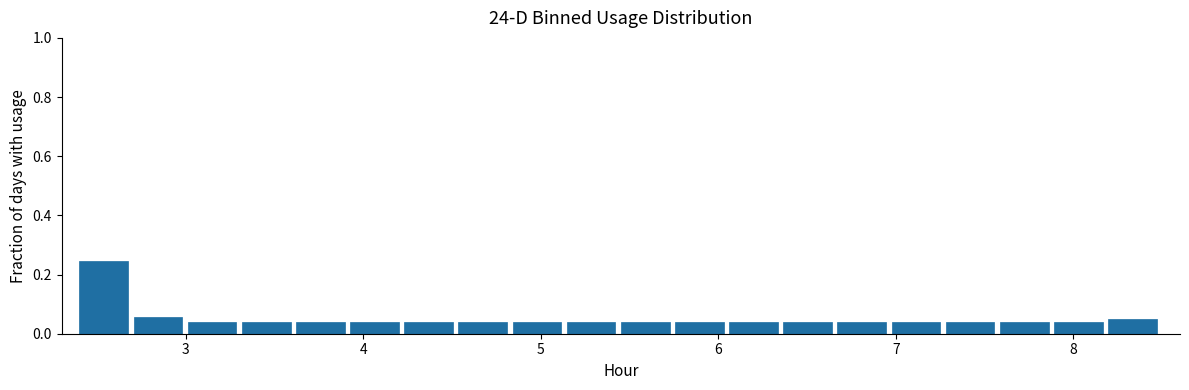

Around what value on the x-axis is the tallest bar? Give the approximate position of its centre, as read against the axis.

2.5